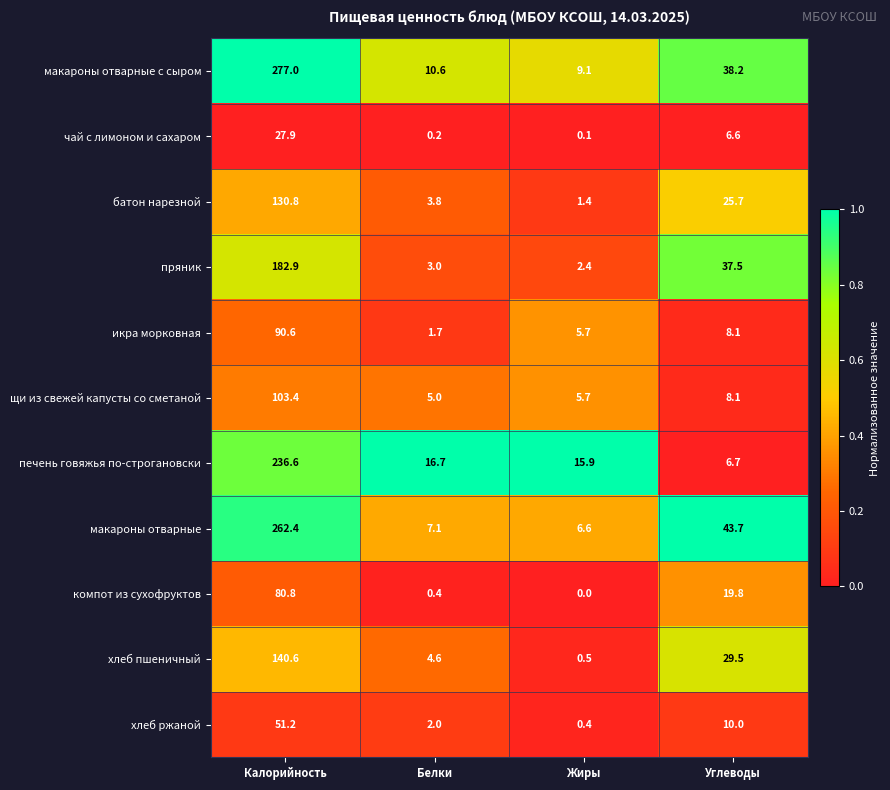

Is it true that компот из сухофруктов equals 80.8 at Калорийность?

True